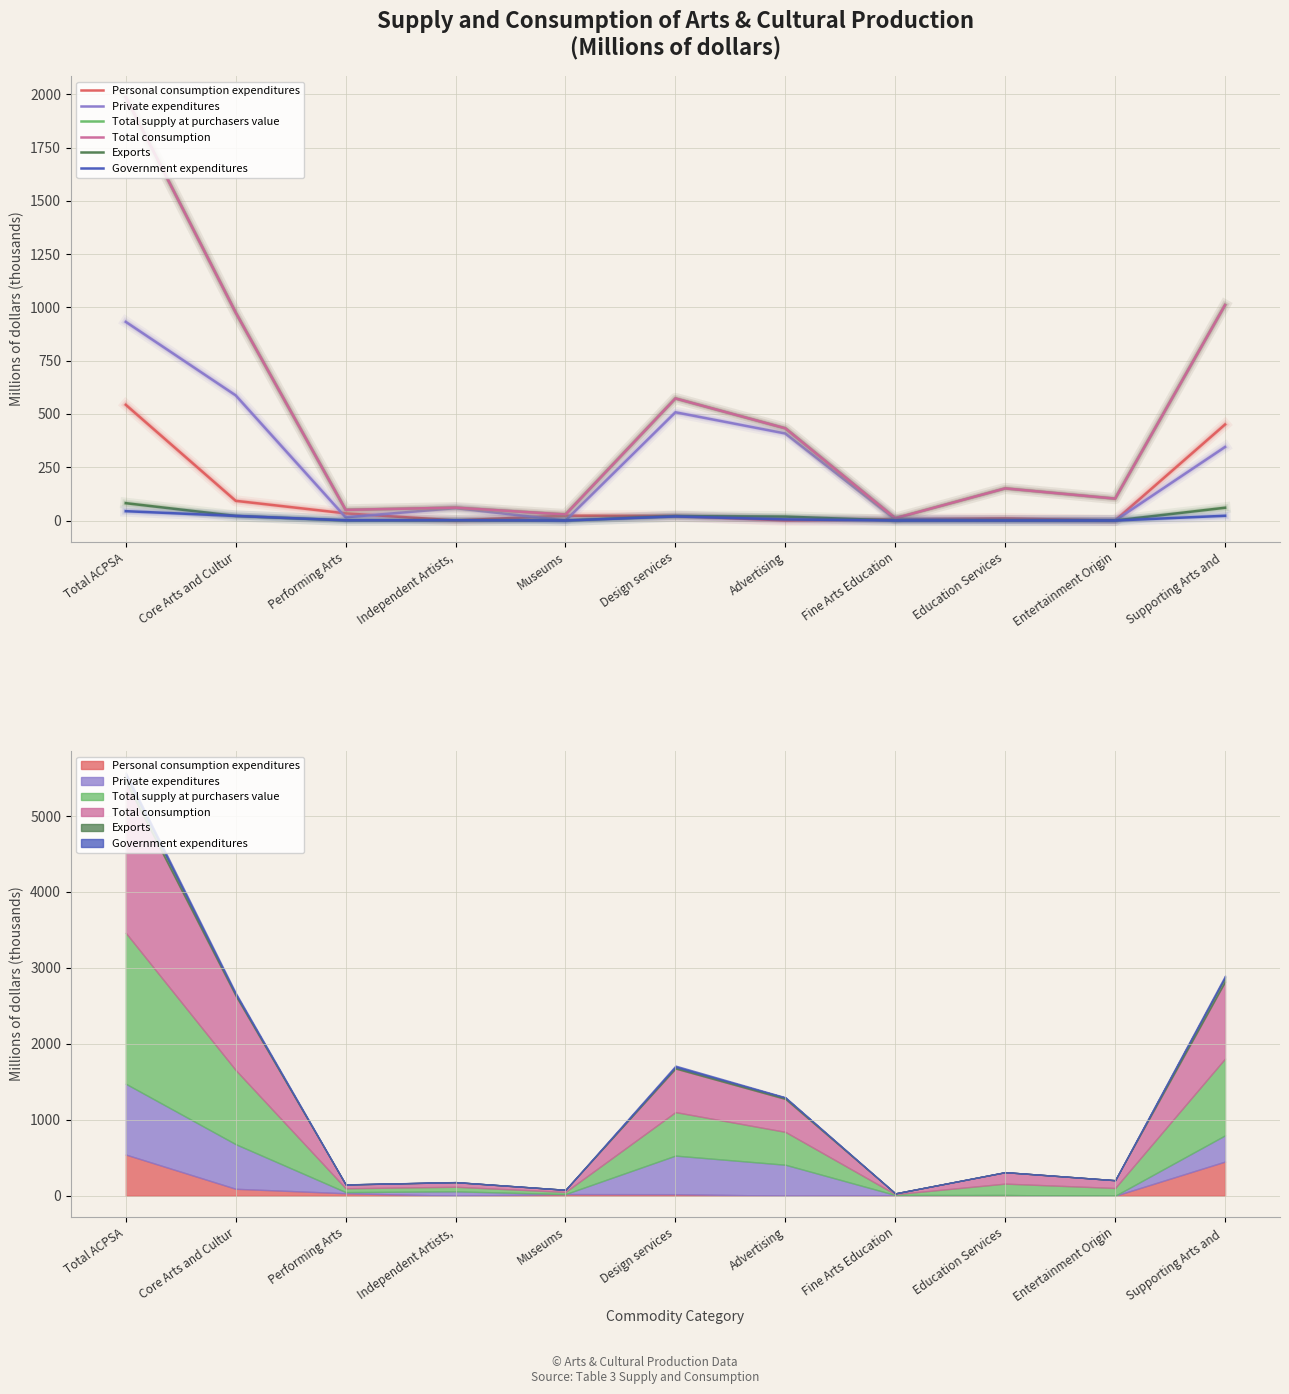

True or false: Total supply at purchasers value and Private expenditures cross at least once.

False